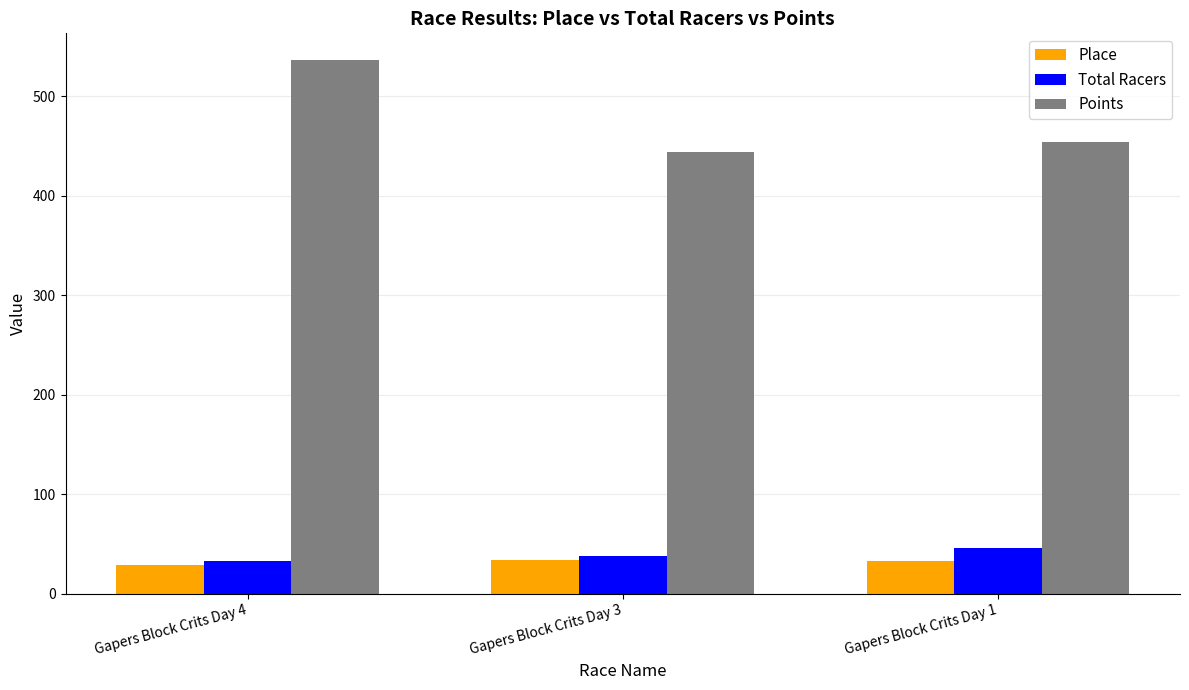

At which category does the chart reach its peak across all series?

Gapers Block Crits Day 4